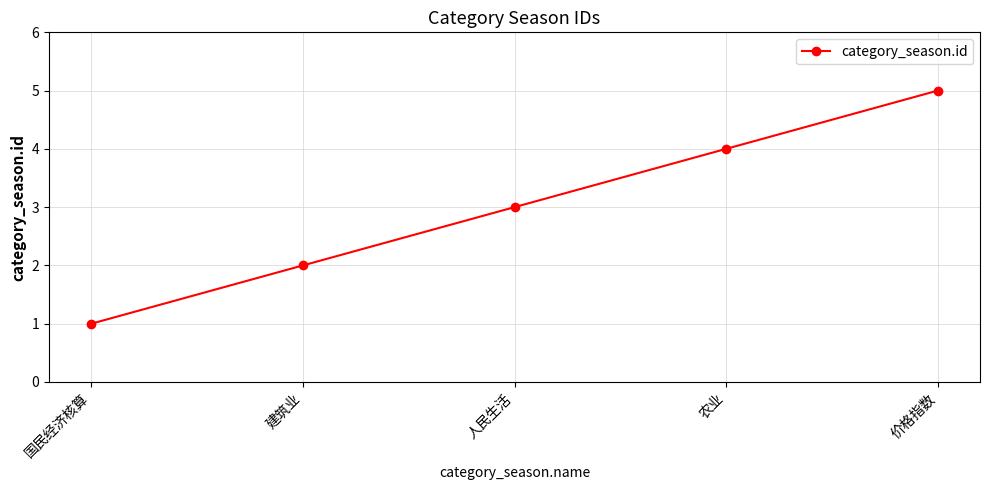

Which label corresponds to the largest value in the chart?

价格指数